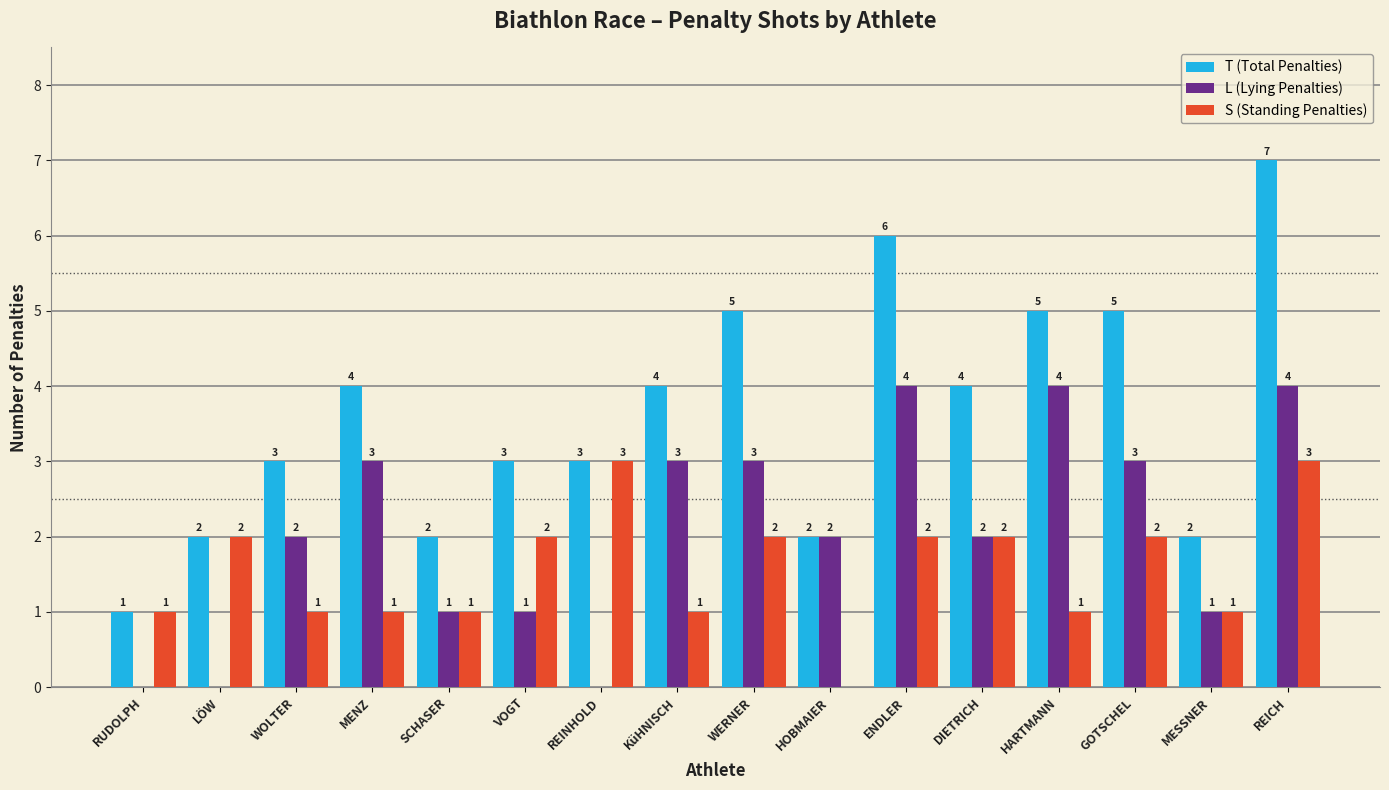

Which series changed the most between MENZ and REINHOLD?

L (Lying Penalties)